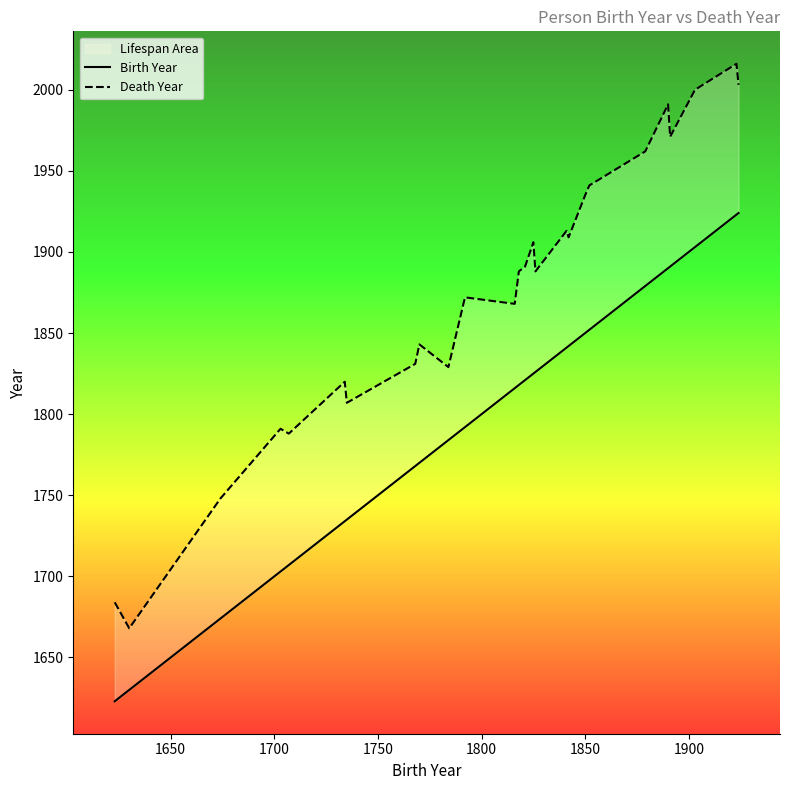

What is the average value of the Birth Year series?

1801